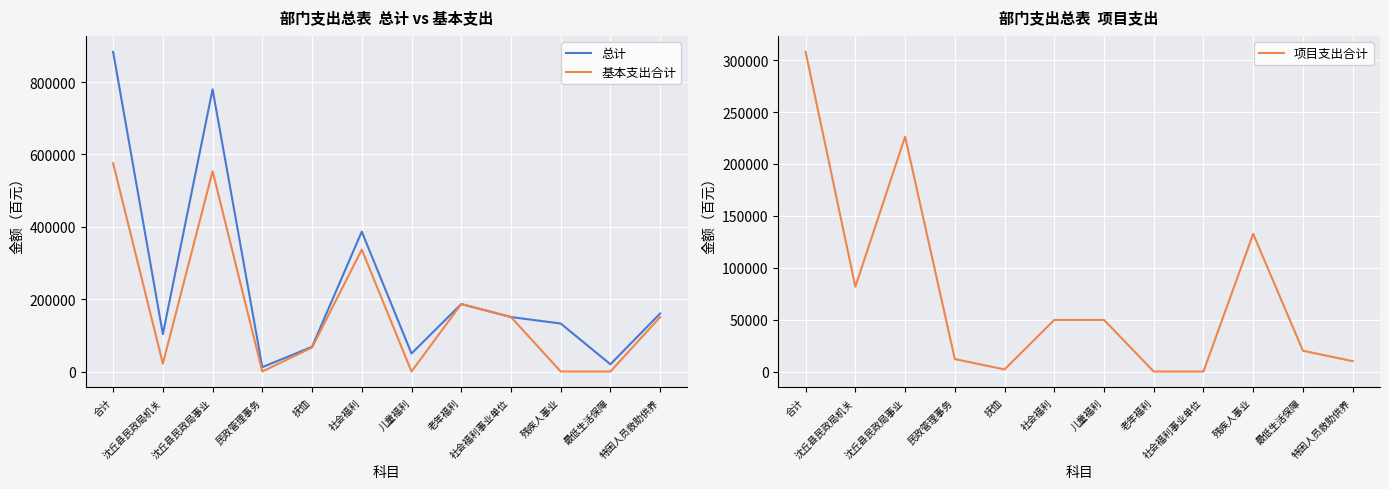

What is the value of the 项目支出合计 point at the 1st from the left?

308035.0